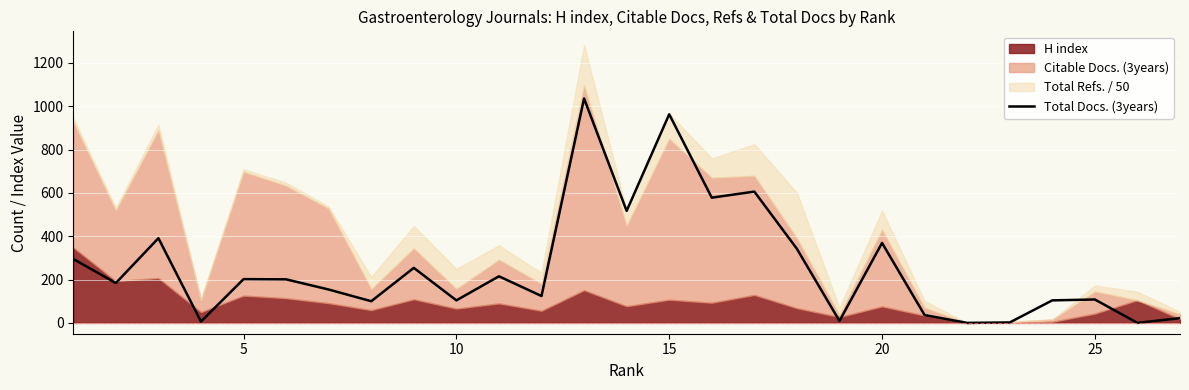

How many data points are less than 184?

13